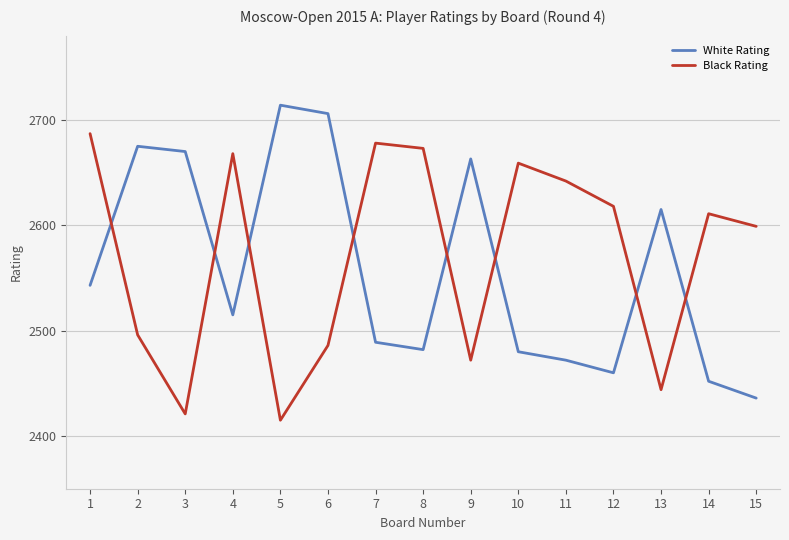

What is the total value across all series at 2?

5171